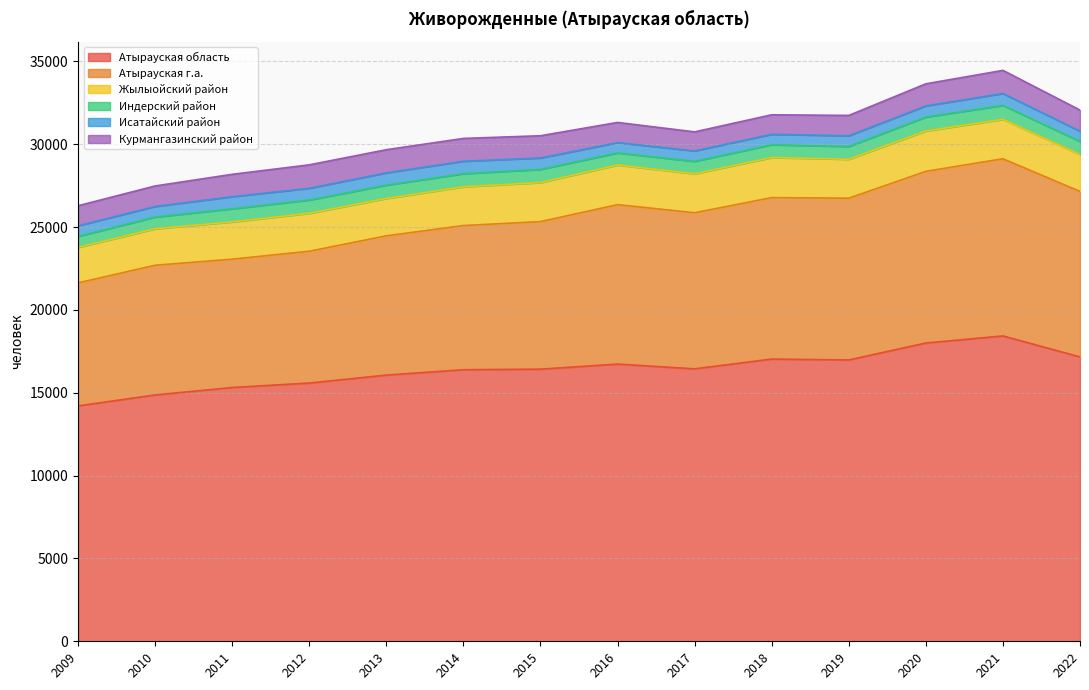

How many data points in Курмангазинский район are less than 1334?

7